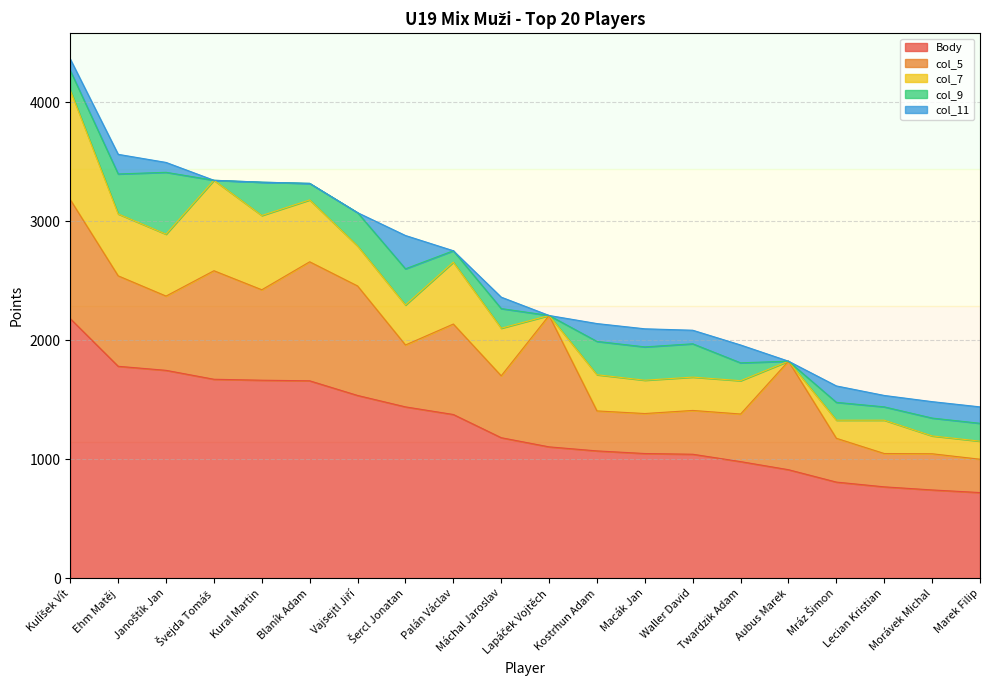

True or false: col_9 and col_5 intersect in this chart.

False